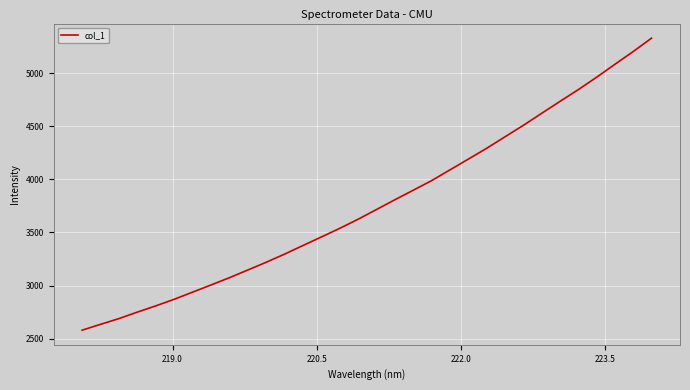

What is the difference between the maximum and minimum values?

2749.2